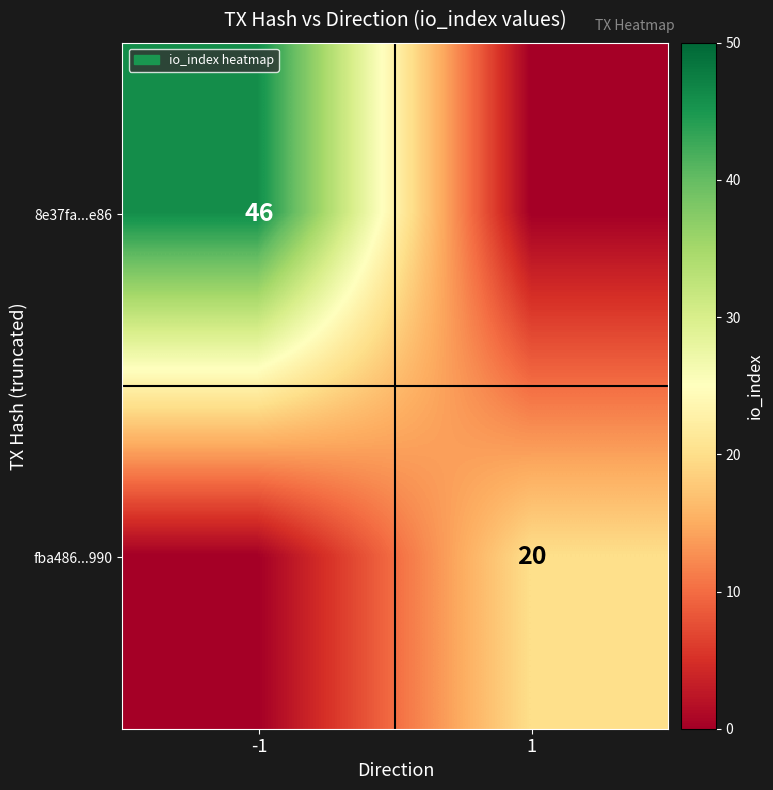

The value of 8e37fa...e86 at -1 is 46. True or false?

True